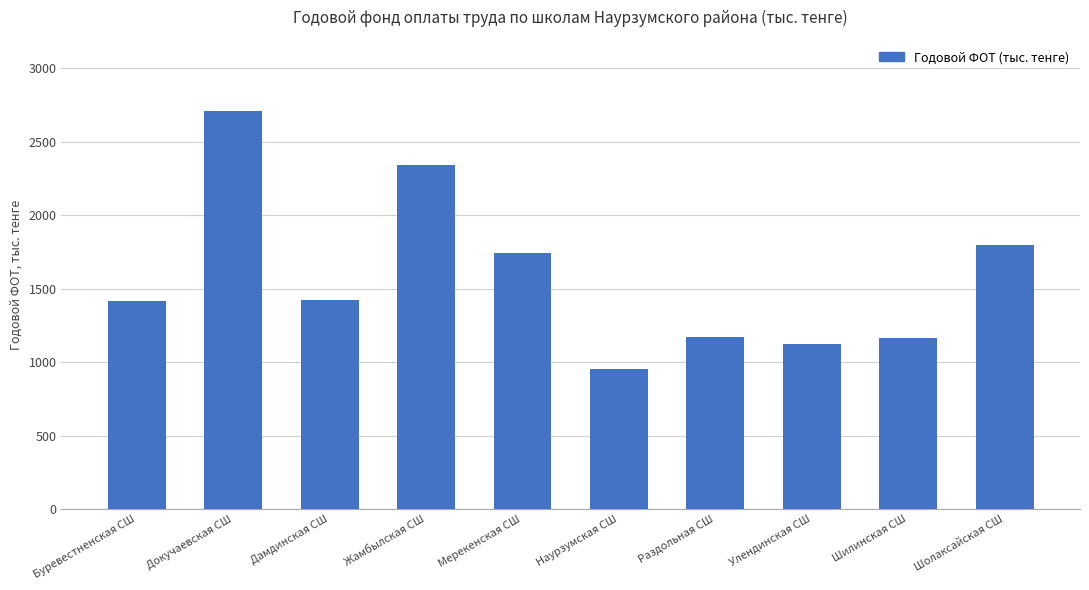

What is the change in value from Докучаевская СШ to Дамдинская СШ?

-1286.3